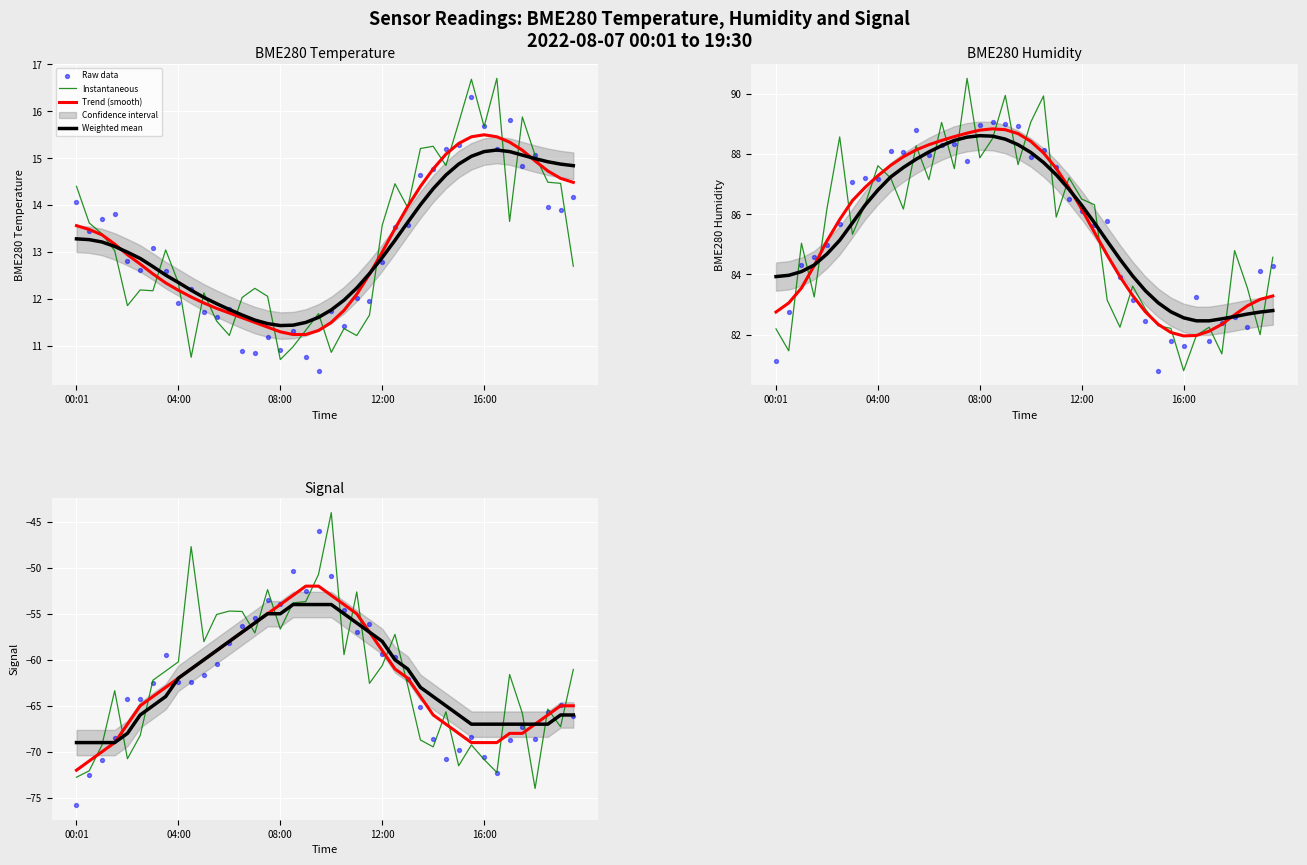

At which category is the sum across all series the highest?

20